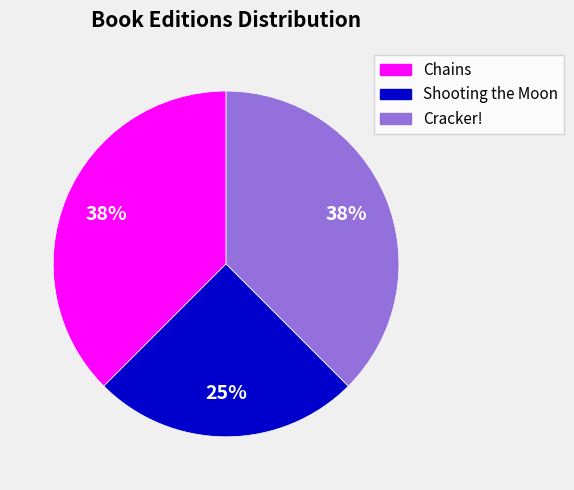

Count the number of slices in the pie.

3